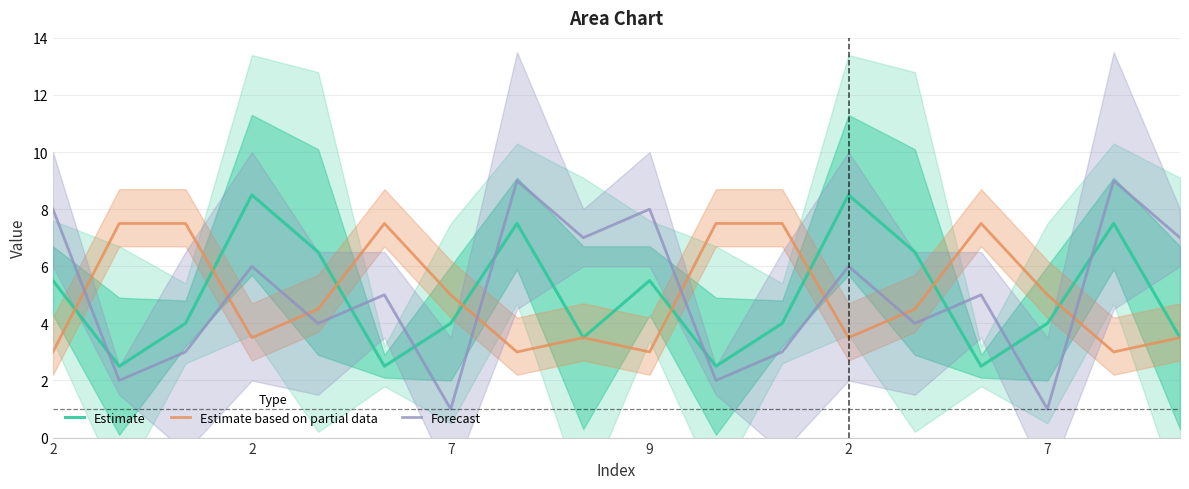

At which label does Estimate reach its minimum?

2